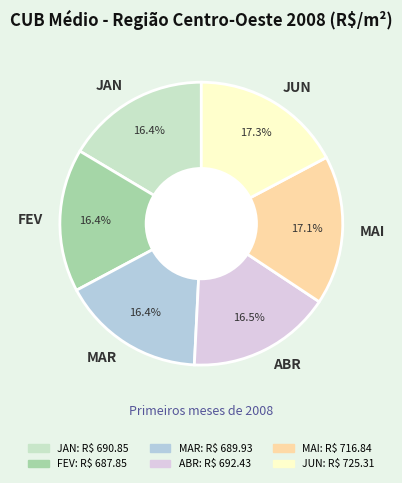

True or false: JUN accounts for 25% of the total.

False